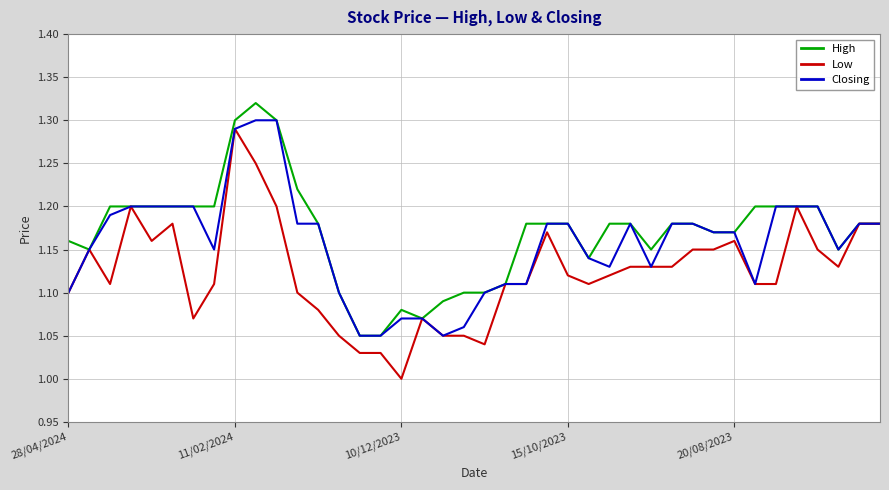

List the series in order of their overall mean, highest first.

High, Closing, Low